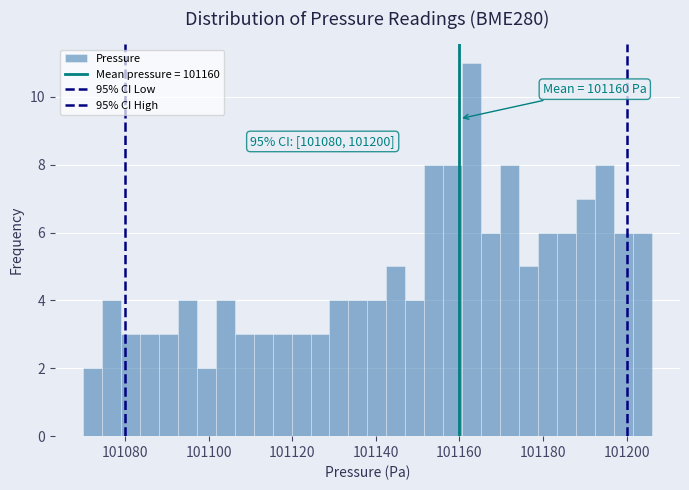

Read against the x-axis, roughly where is the centre of the tallest bar?

101162